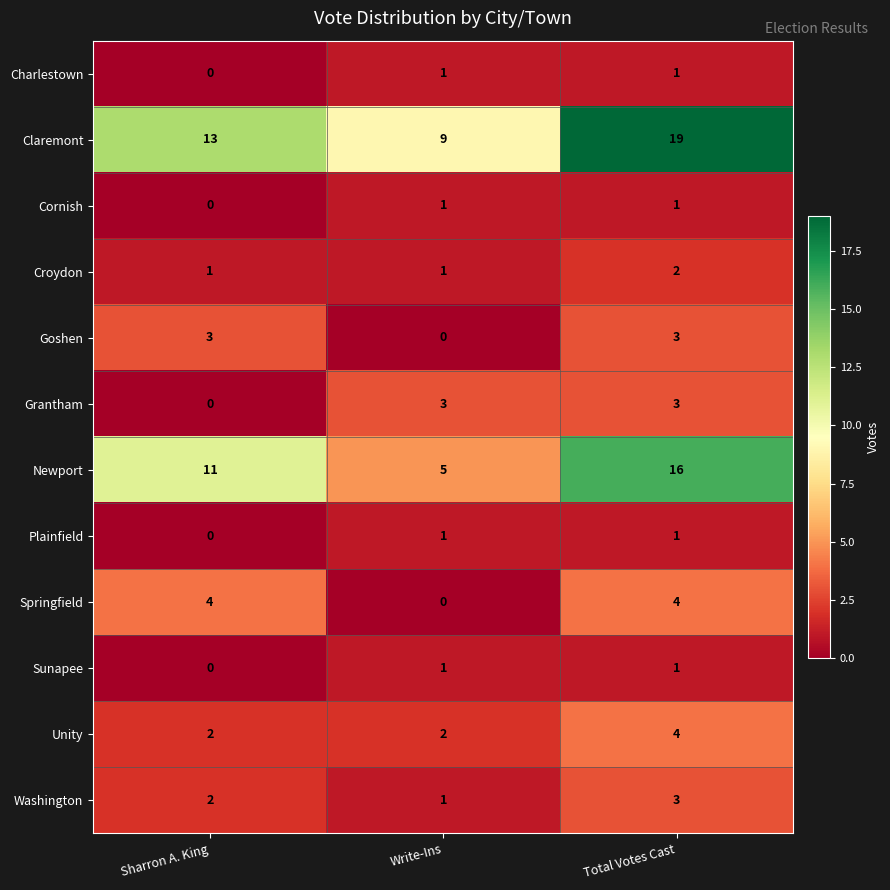

What is the sum of all Newport values?

32